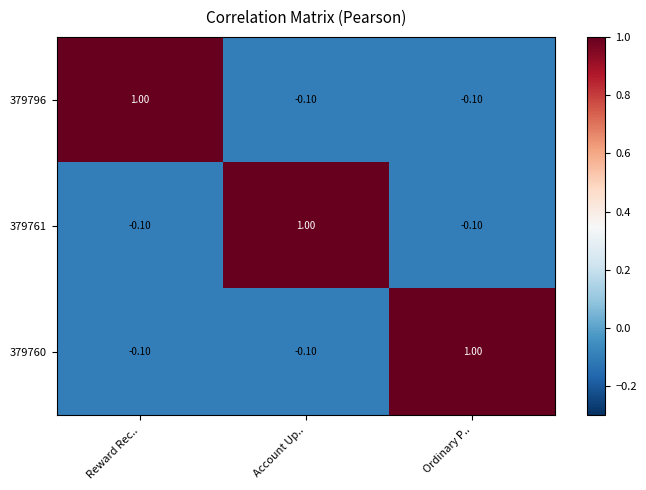

How many data points does each series have?

3